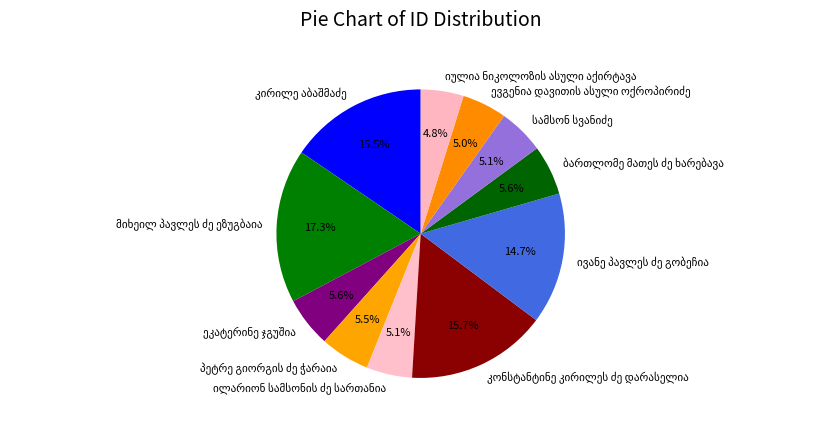

Does any single category account for the majority?

No